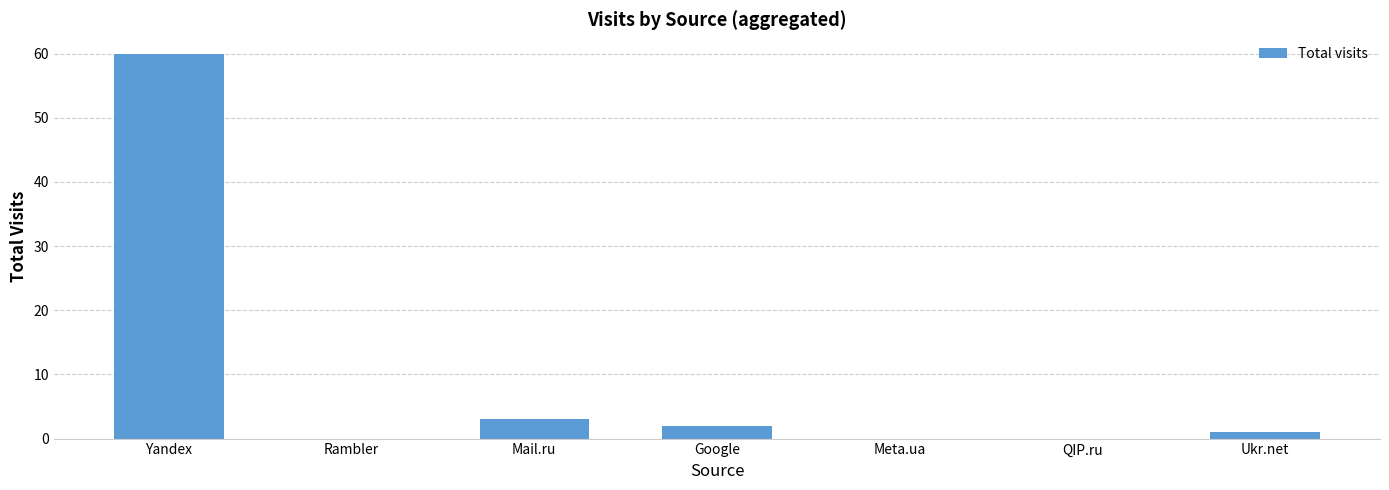

What is the ratio of the value at Google to the value at Mail.ru?

0.7